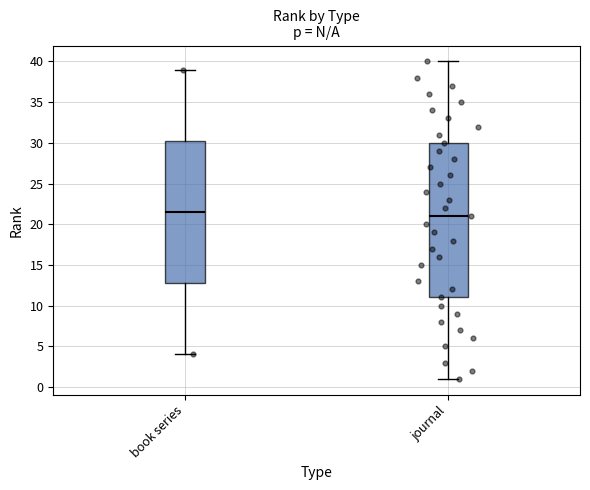

Reading left to right, transcribe this box plot: for each box, give where its median line is, the range the box spans, and where its two whiskers end, as read against the y-axis. The values are not printed on the chart, so give them approximately, as read against the axis.

book series: median 21.5, box 13.0 to 30.5, whiskers 4.0 to 39.0
journal: median 21.0, box 11.0 to 30.0, whiskers 1.0 to 40.0